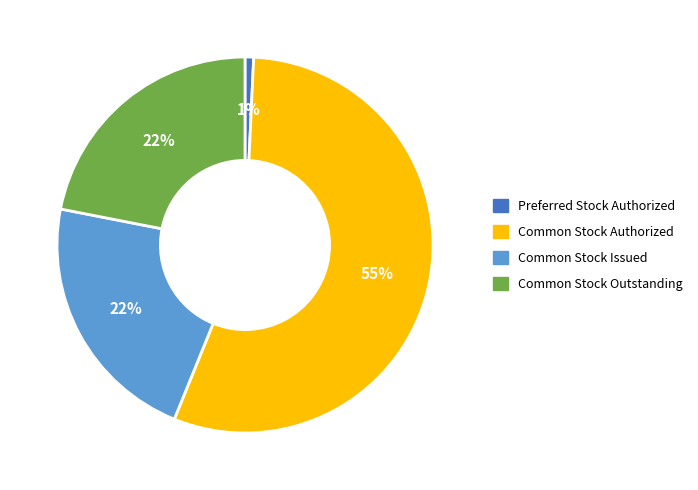

To the nearest percent, what is the average slice percentage?

25%